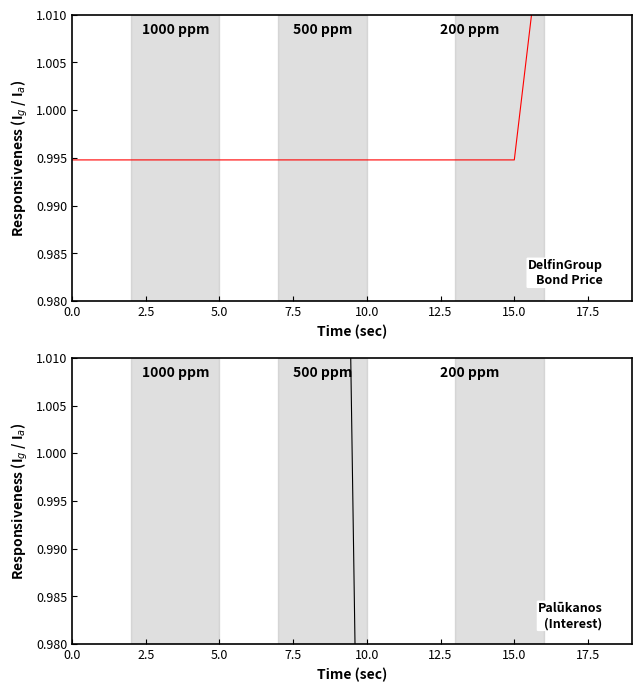

Between 19 and 11, which is larger?

19